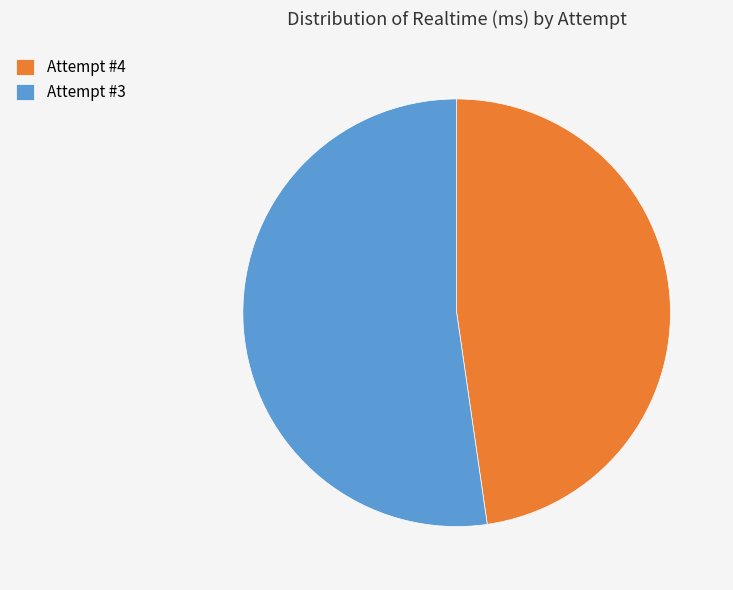

Is it true that Attempt #3 is 52% of the pie?

True